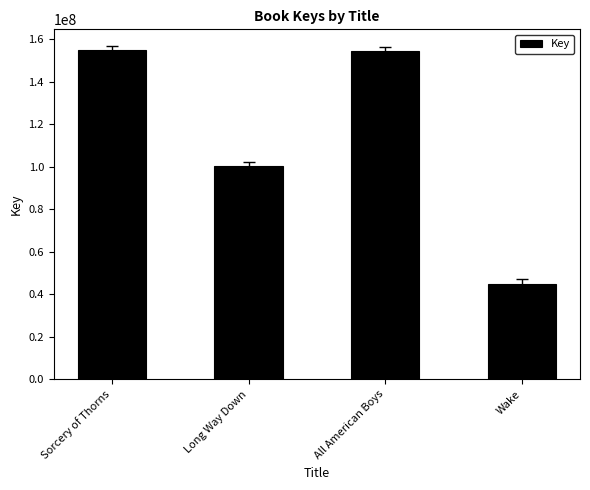

What is the label of the 4th bar from the right?

Sorcery of Thorns